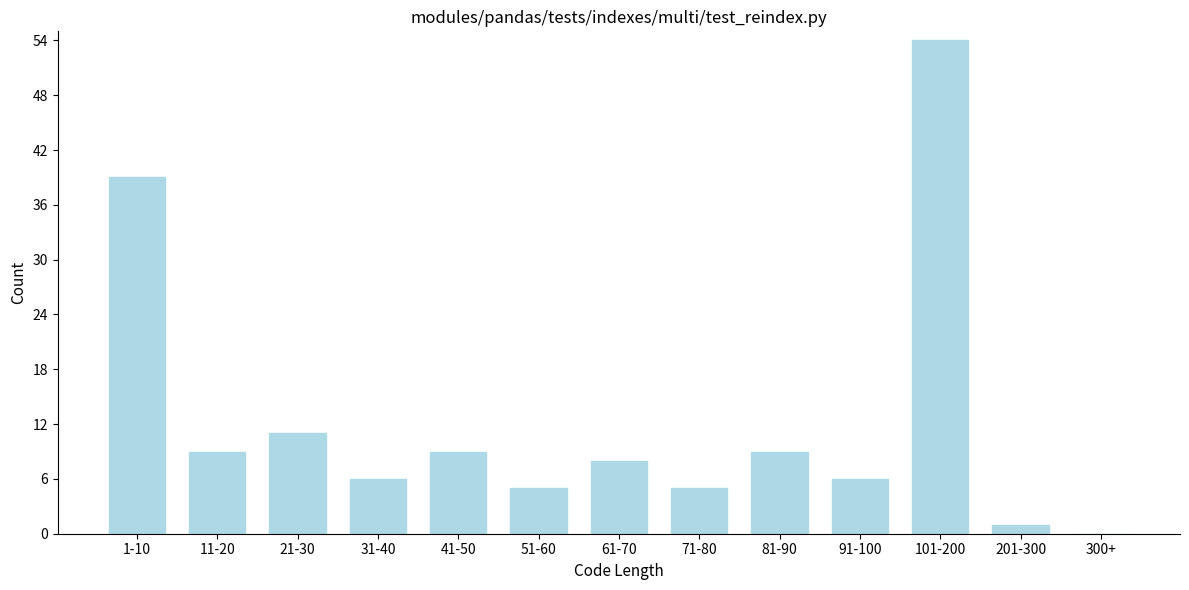

Reading left to right, what are all the values shown in this chart?

1-10=39	11-20=9	21-30=11	31-40=6	41-50=9	51-60=5	61-70=8	71-80=5	81-90=9	91-100=6	101-200=54	201-300=1	300+=0